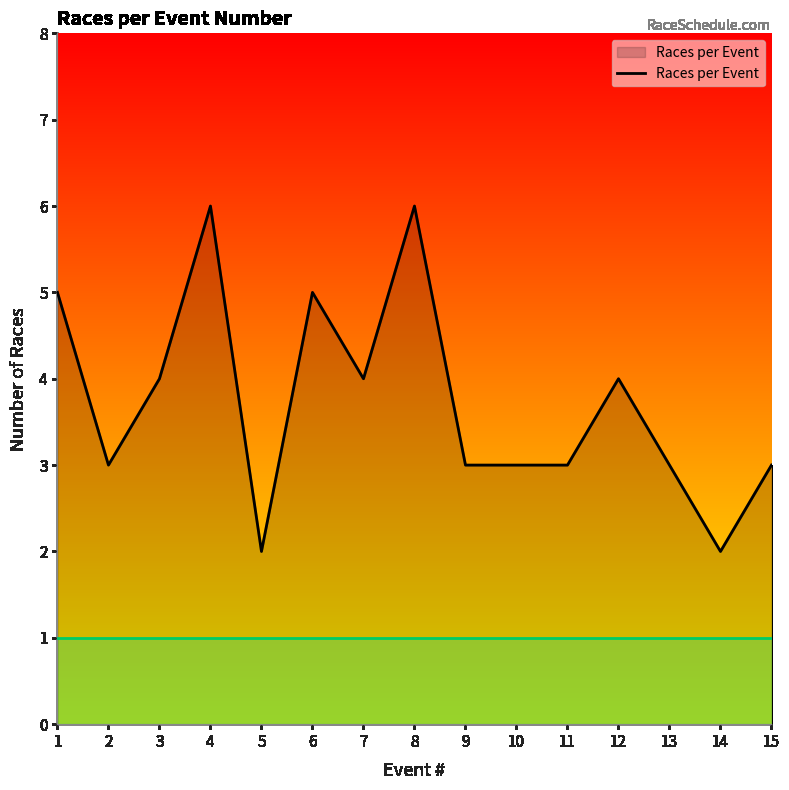

What is the greatest value displayed?

6